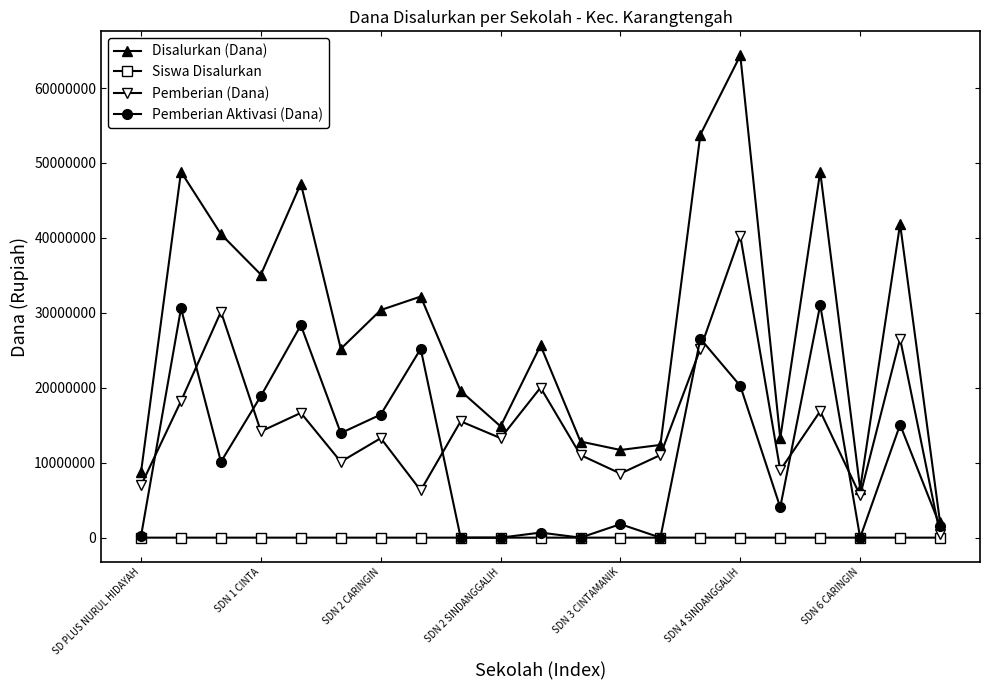

What is the sum of all Pemberian Aktivasi (Dana) values?

244800000